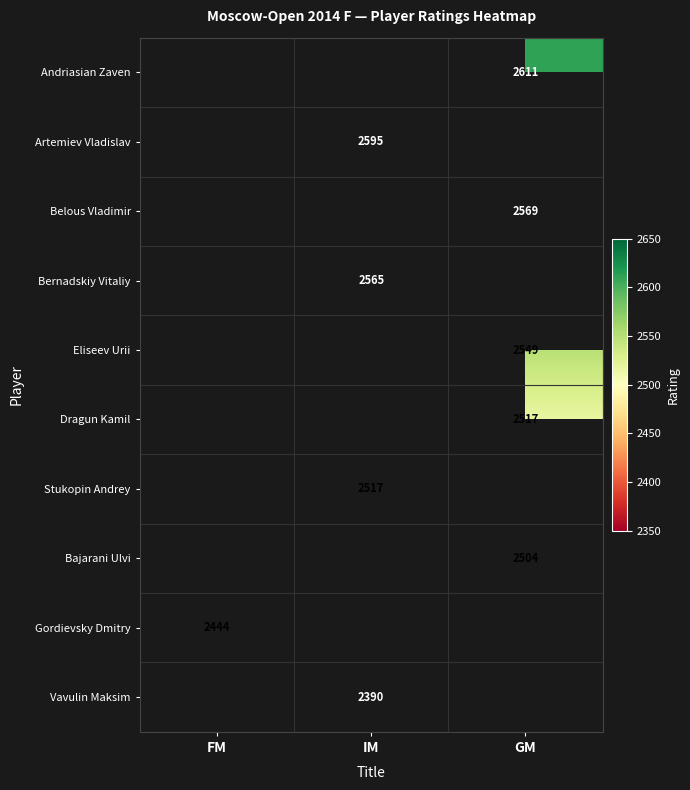

Is it true that Gordievsky Dmitry equals 864 at FM?

False